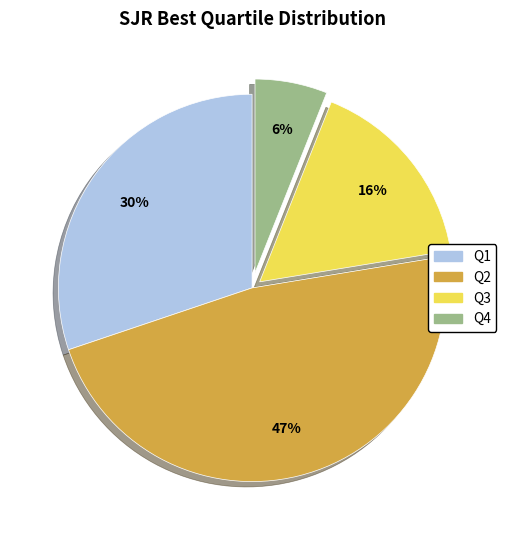

True or false: Q3 accounts for 16% of the total.

True